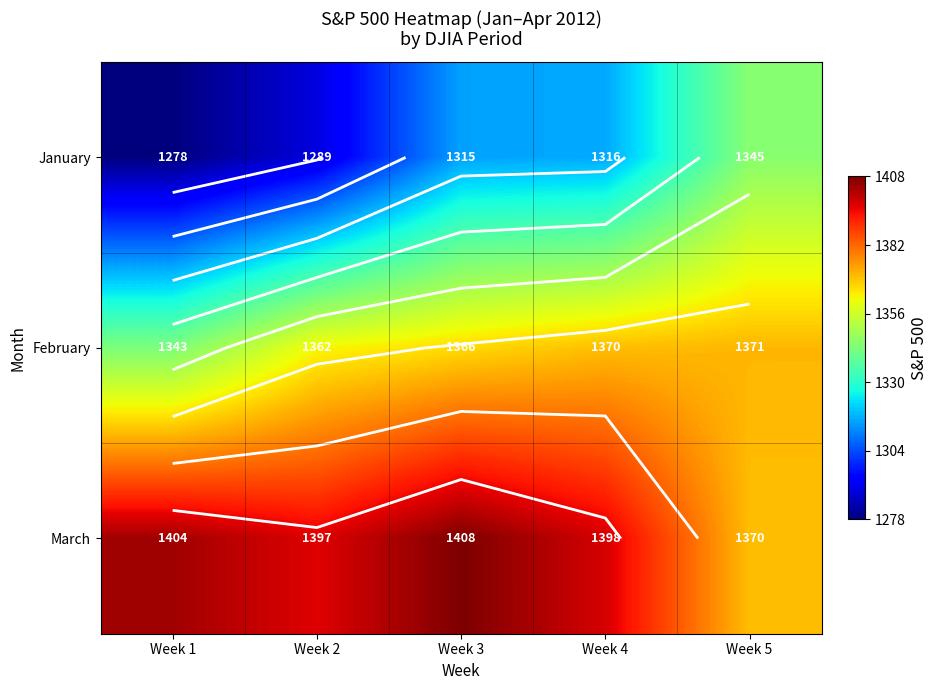

True or false: March has a value of 429 at Week 5.

False